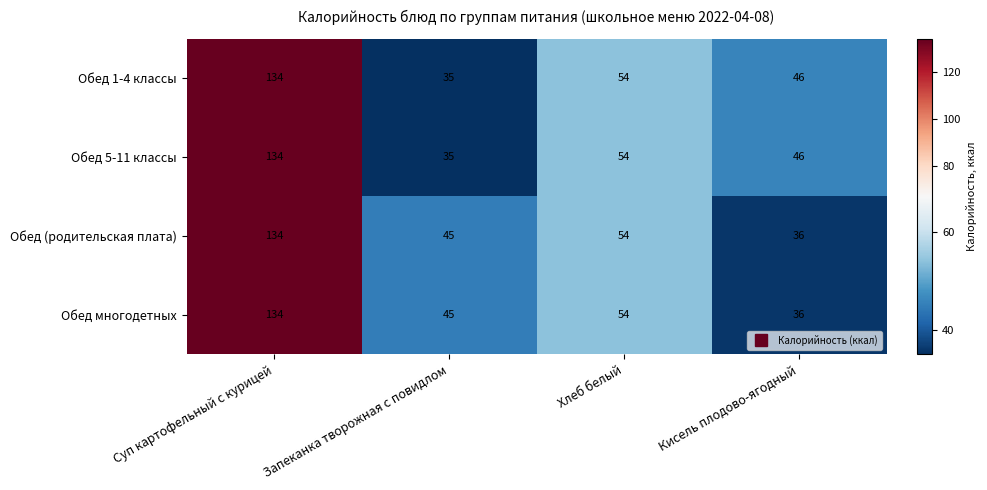

At how many categories does at least one series exceed 94?

1